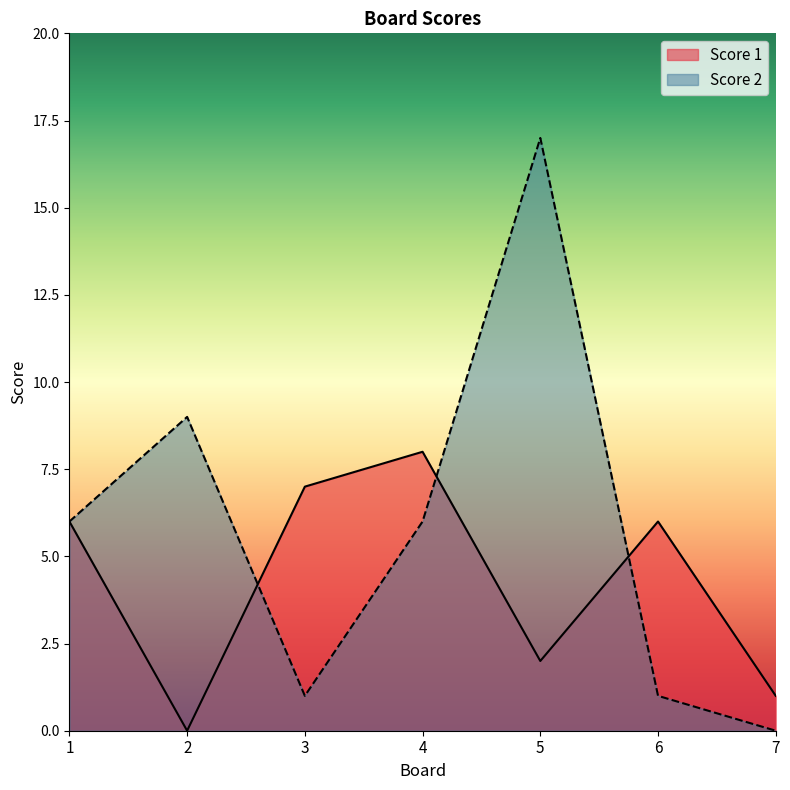

Which category has the highest value across all series?

5